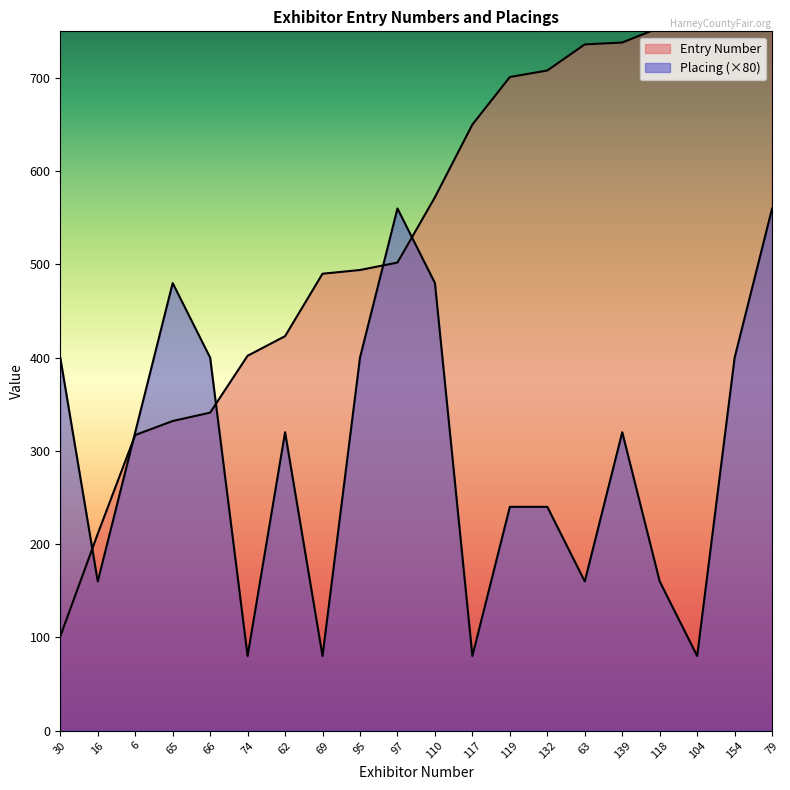

Reading right to left, extract all data points from this chart.

Entry Number: 903	809	782	754	738	736	708	701	650	572	502	494	490	423	402	341	332	317	211	101
Placing: 560	400	80	160	320	160	240	240	80	480	560	400	80	320	80	400	480	320	160	400